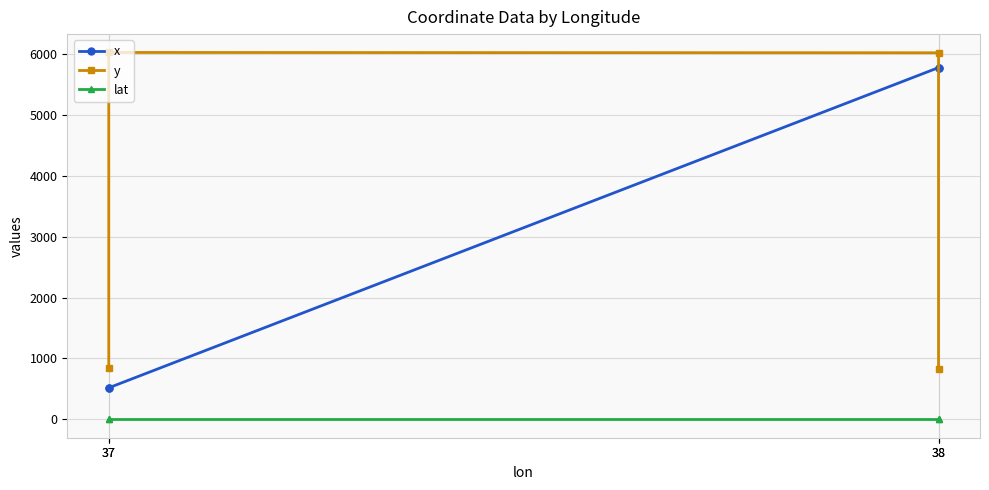

At 37, list the series in order from largest to smallest.

y, x, lat